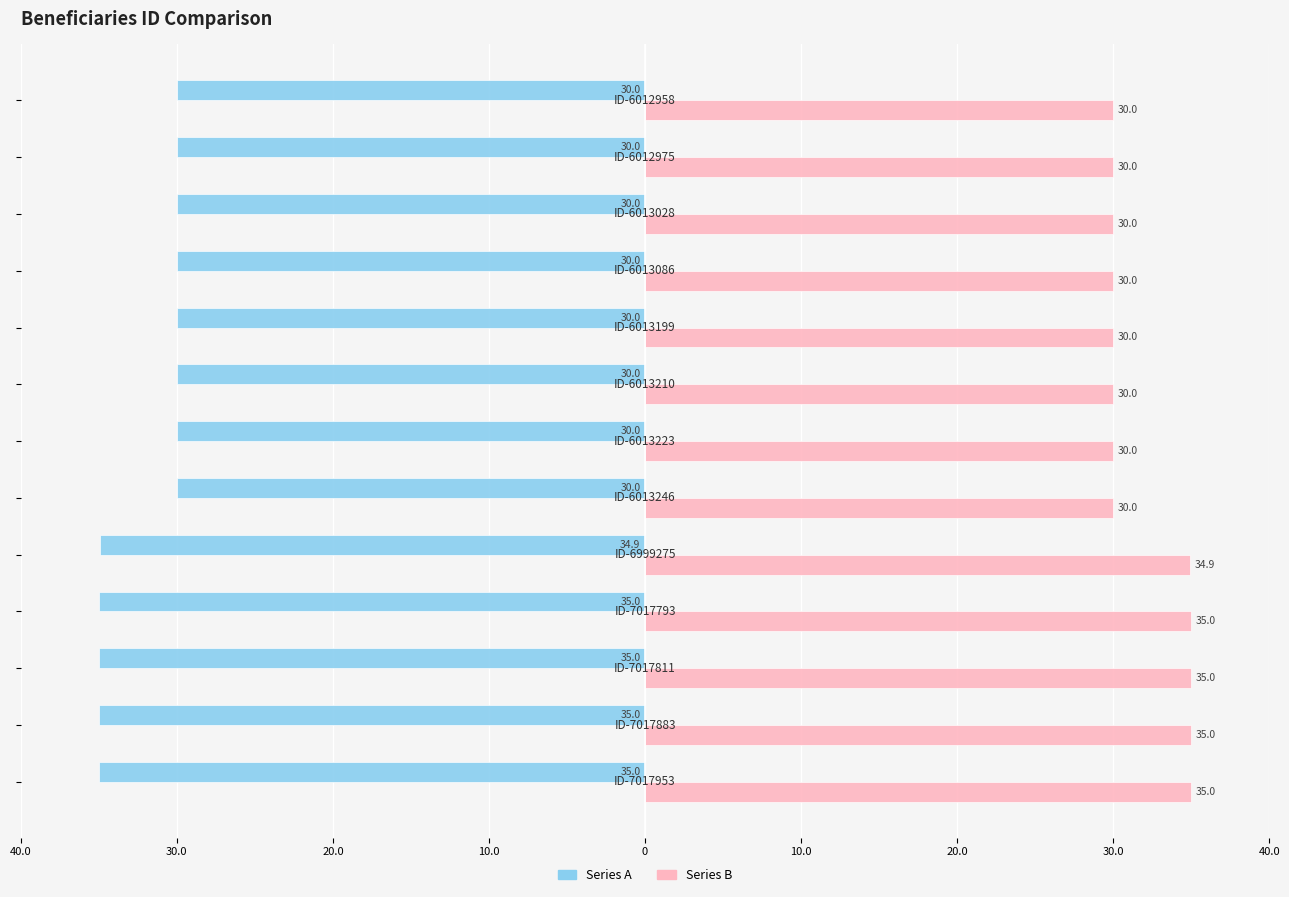

What are all the series names shown in the legend?

Series A, Series B